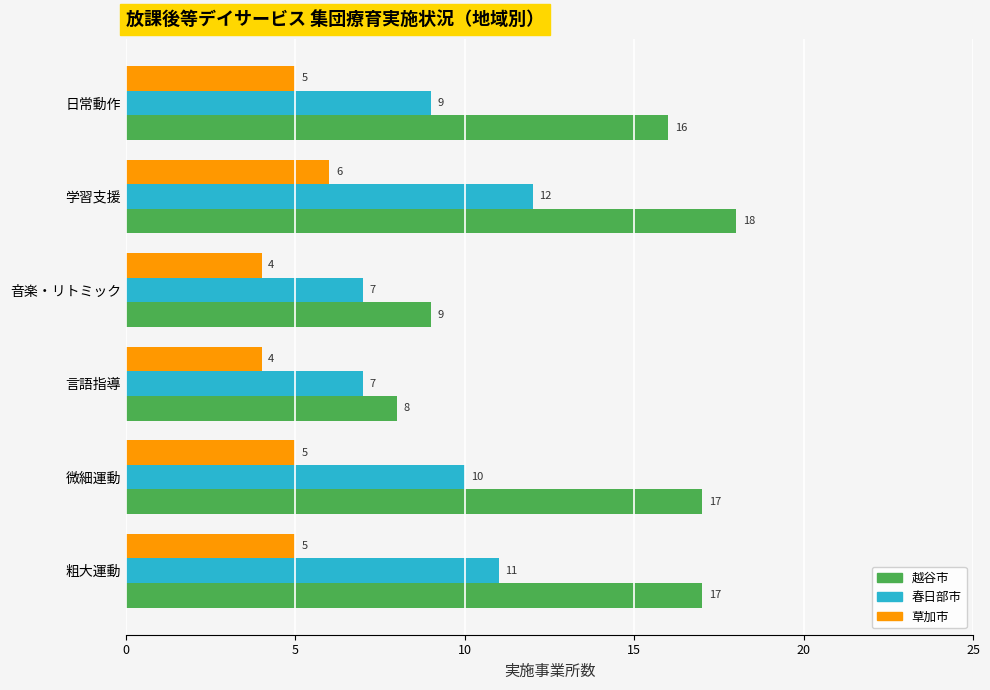

Which series has the largest range (max minus min)?

越谷市